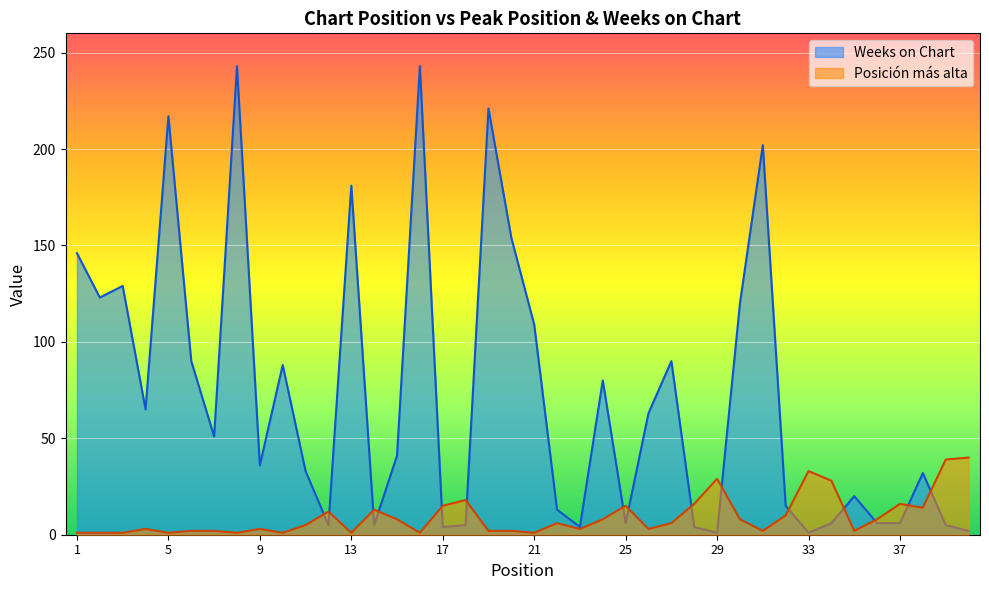

Is it true that Posición más alta equals 9 at 27?

False